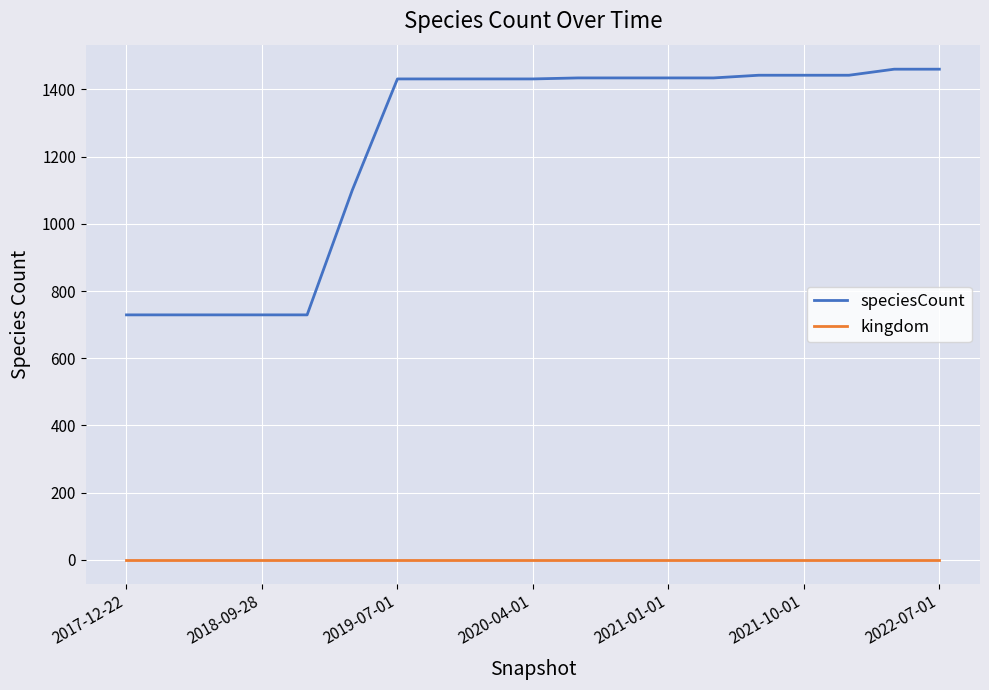

True or false: speciesCount and kingdom intersect in this chart.

False